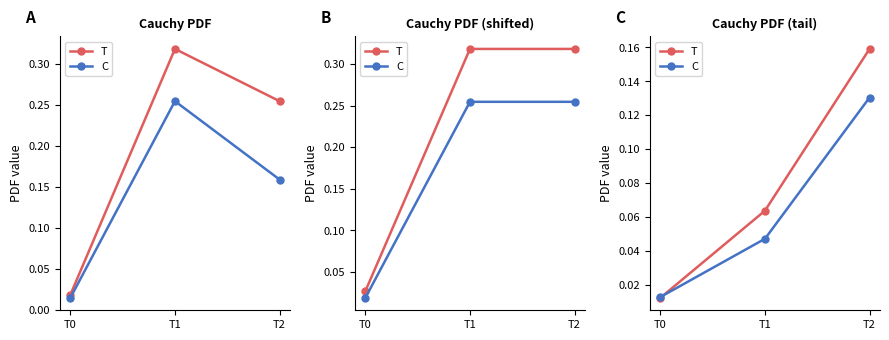

Rank the series at T1 from lowest to highest value.

C, T